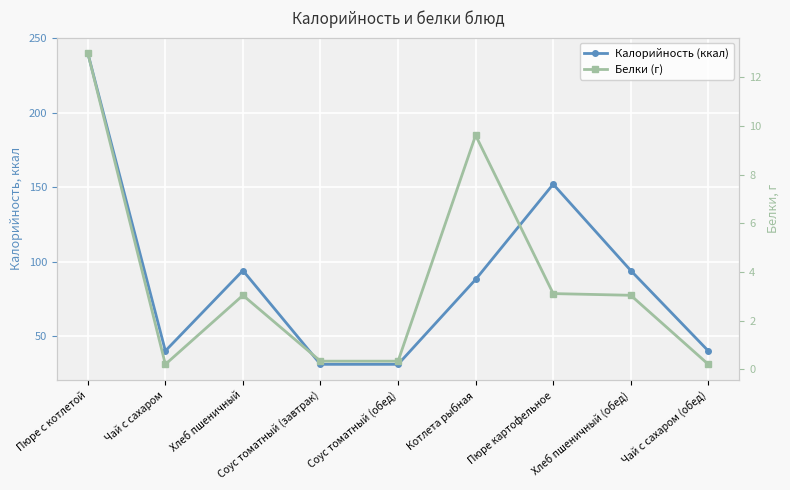

Between Соус томатный (завтрак) and Хлеб пшеничный (обед), which is larger?

Хлеб пшеничный (обед)